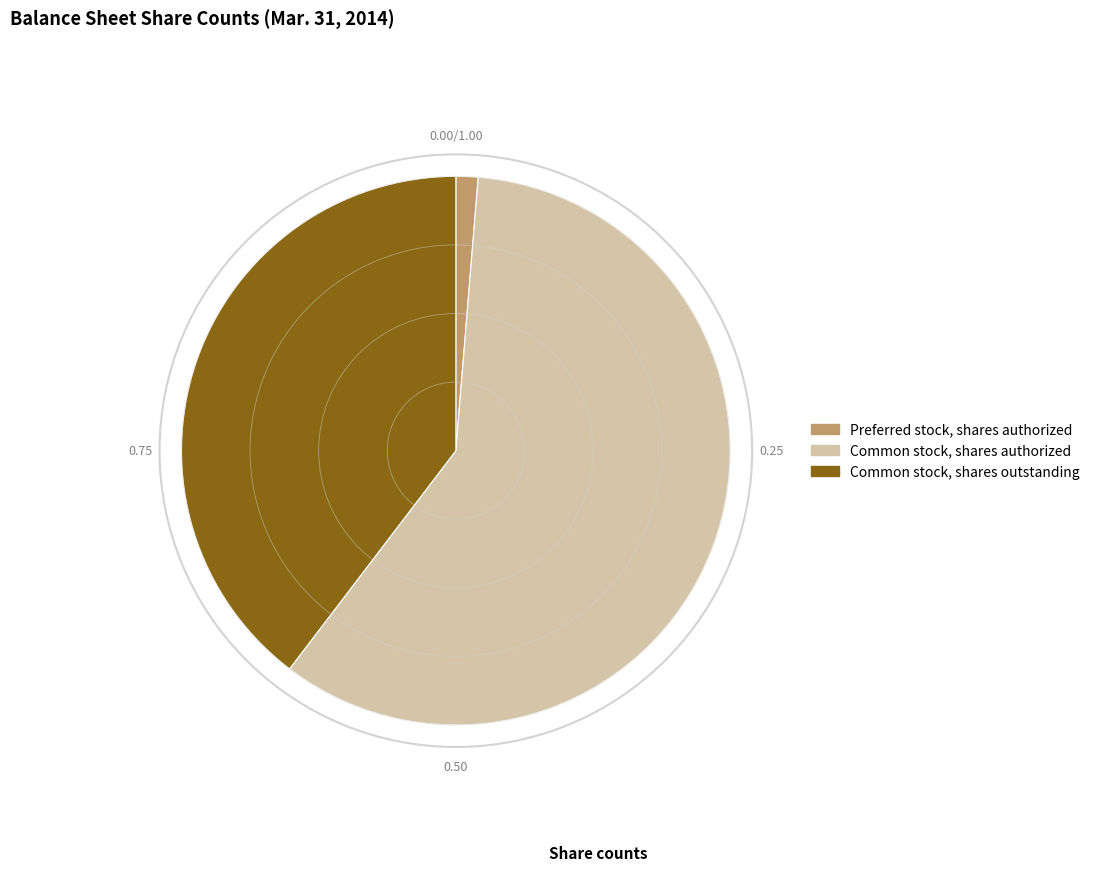

What is the ratio of the value at Common stock, shares outstanding to the value at Common stock, shares authorized?

0.7